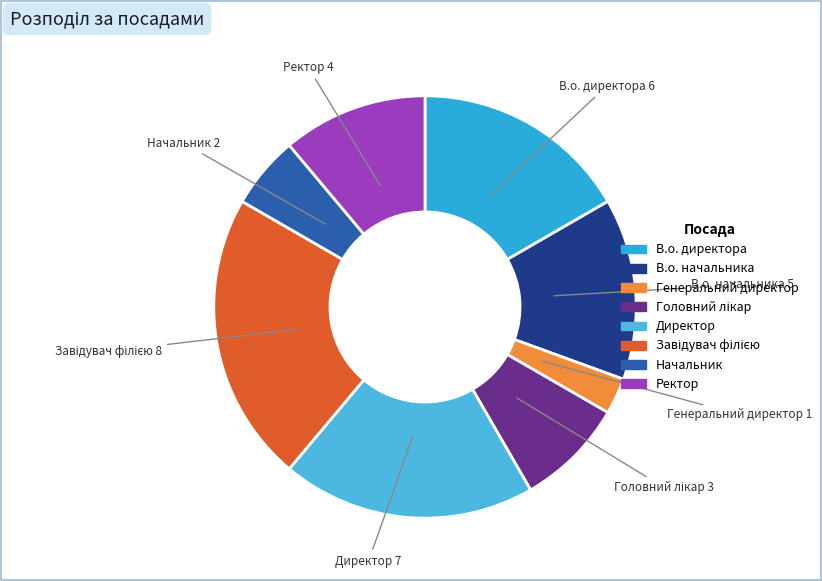

The Генеральний директор slice represents 10% of the pie. True or false?

False